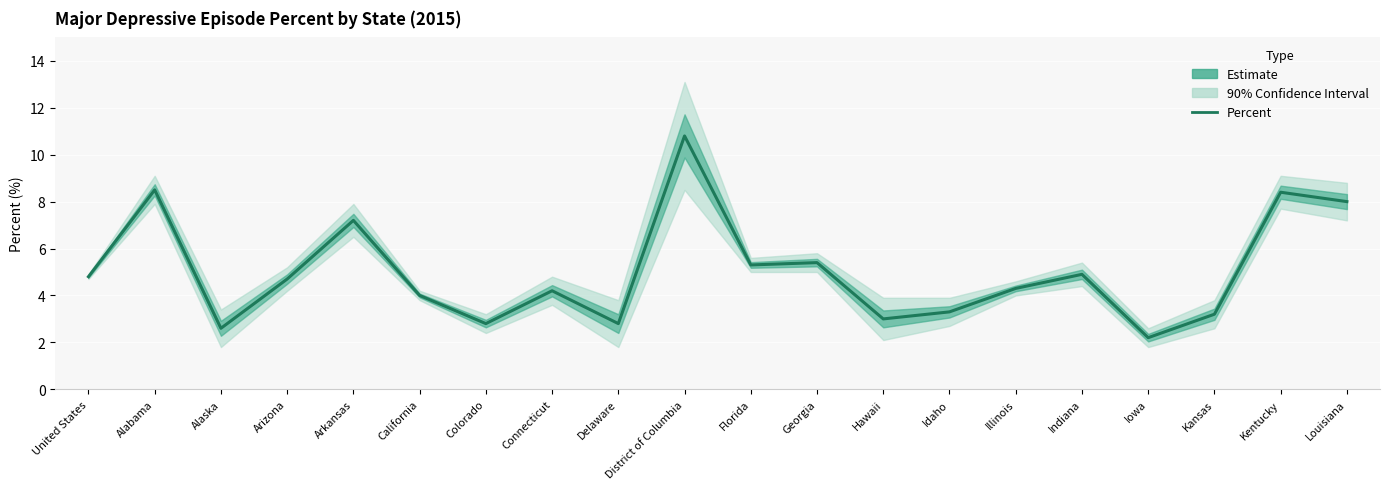

Reading left to right, extract all data points from this chart.

4.8	8.5	2.6	4.7	7.2	4.0	2.8	4.2	2.8	10.8	5.3	5.4	3.0	3.3	4.3	4.9	2.2	3.2	8.4	8.0